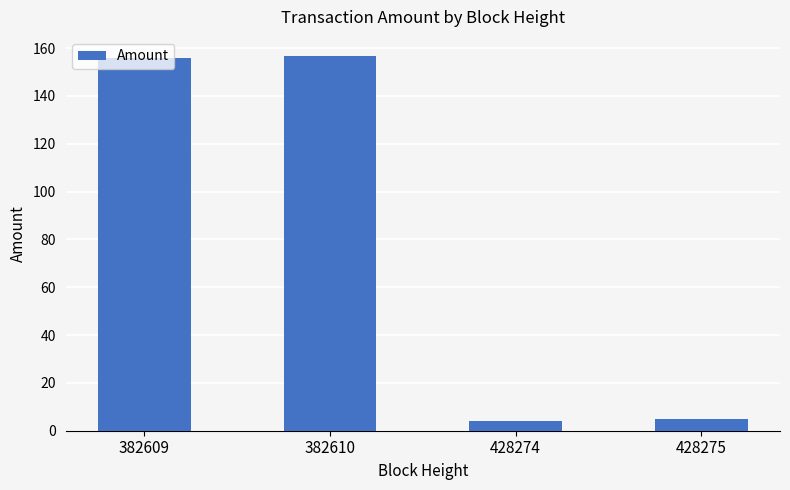

What is the ratio of the value at 382610 to the value at 382609?

1.0